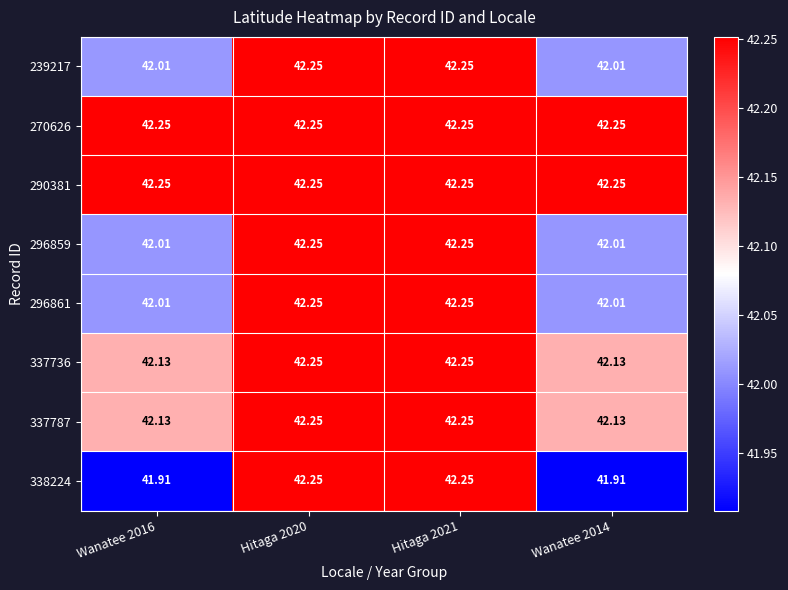

Is the value of 296859 at Wanatee 2016 greater than the value of 338224 at Wanatee 2014?

Yes